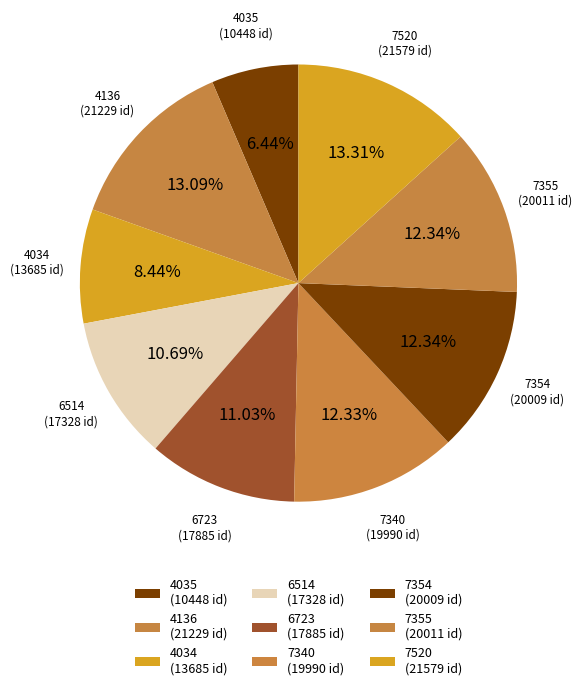

How many segments does this pie chart have?

9